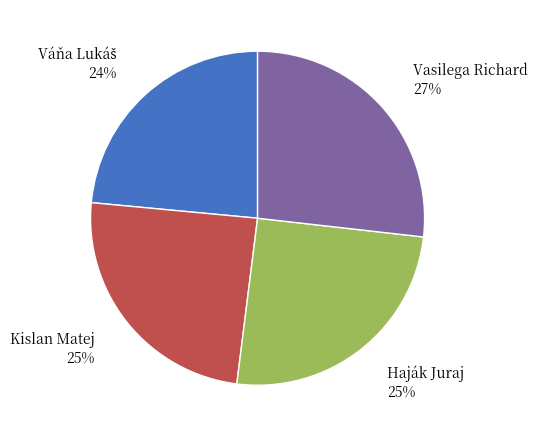

Does any single category account for the majority?

No